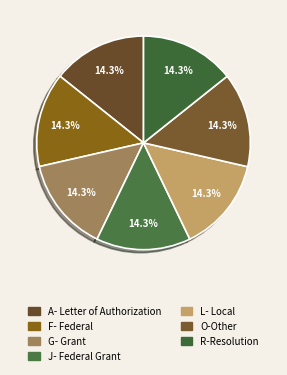

How many slices are in this pie chart?

7